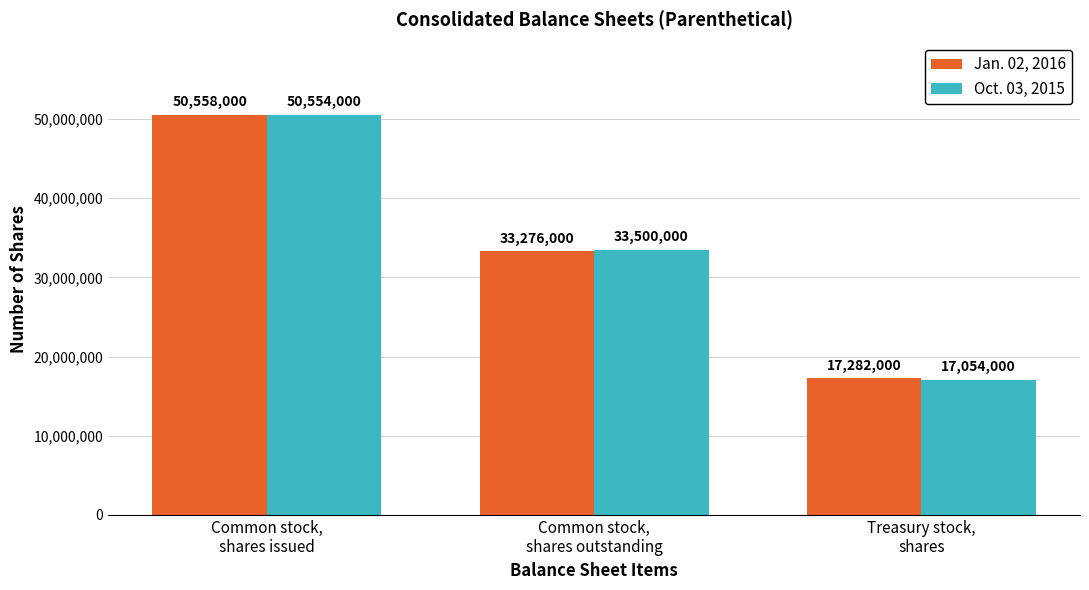

At which label does Oct. 03, 2015 first exceed 33500000?

Common stock,
shares issued